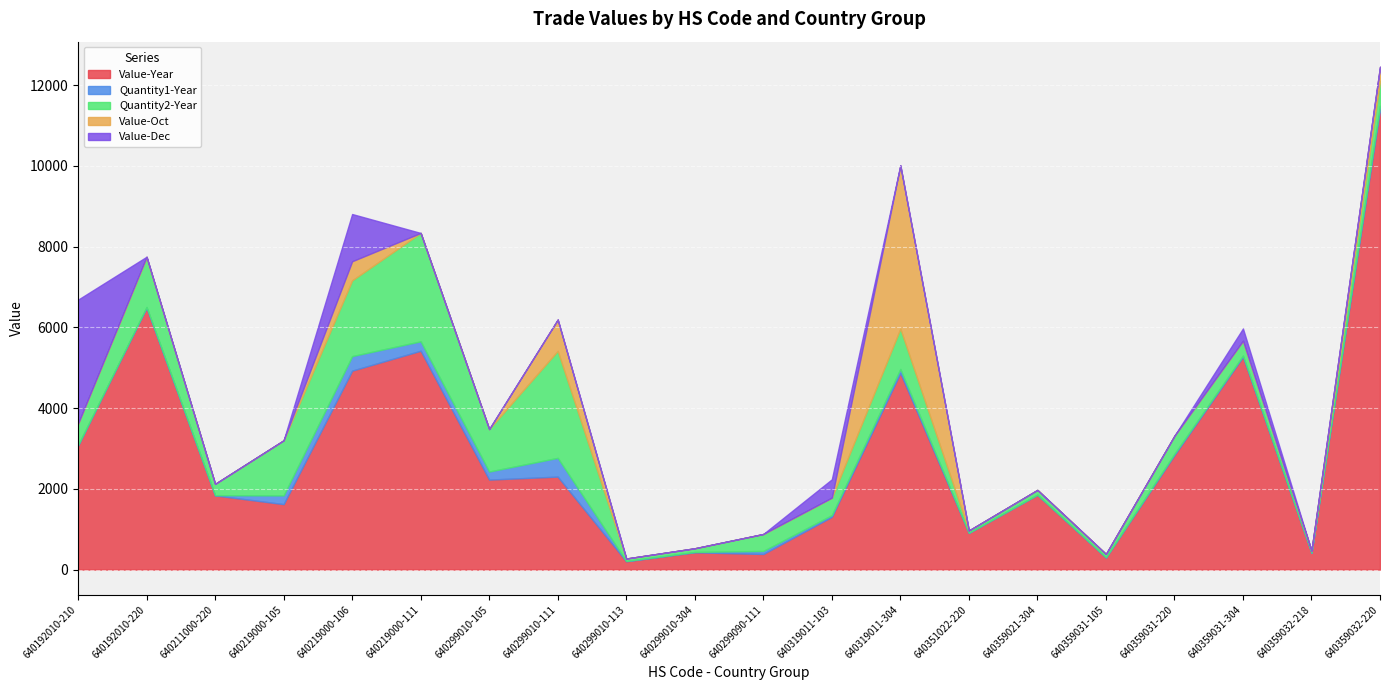

At which label is Value-Year closest to 5801?

640219000-111